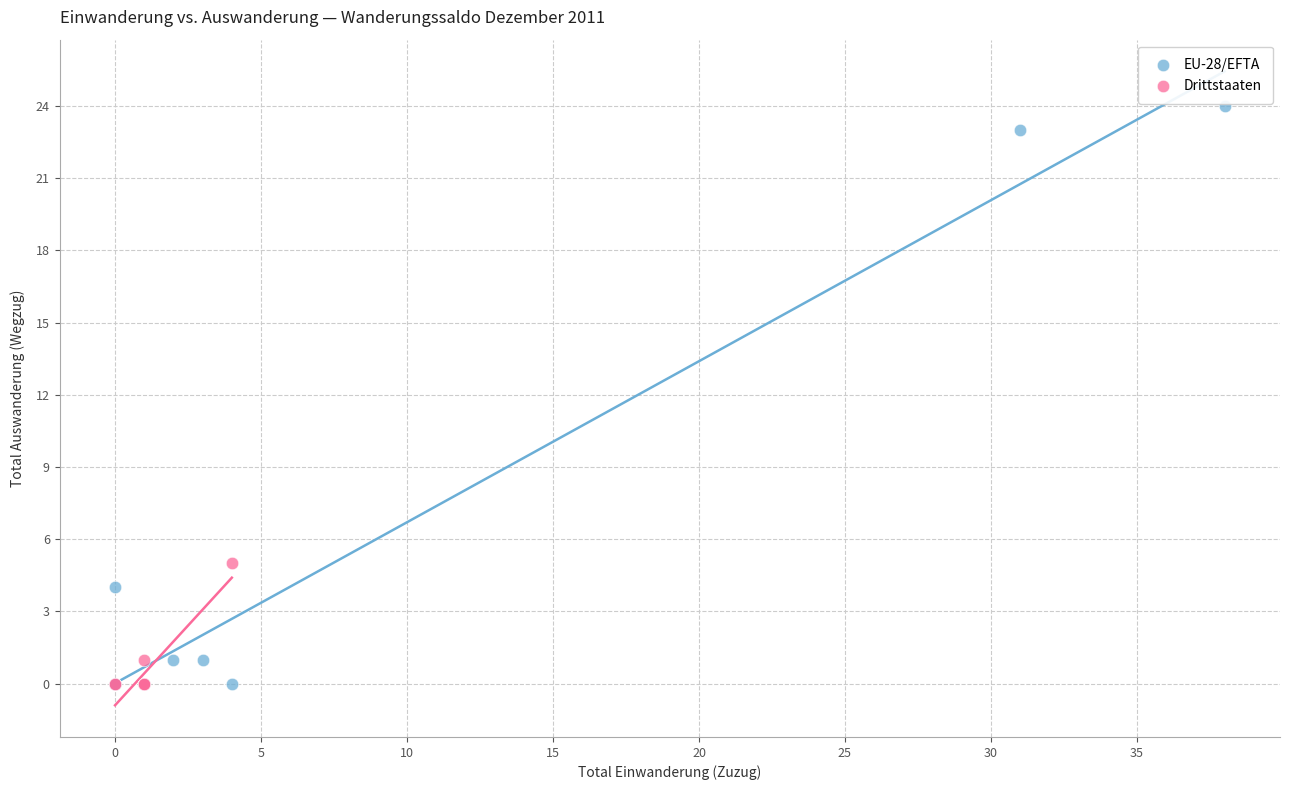

Which series contains the highest Y value?

EU-28/EFTA